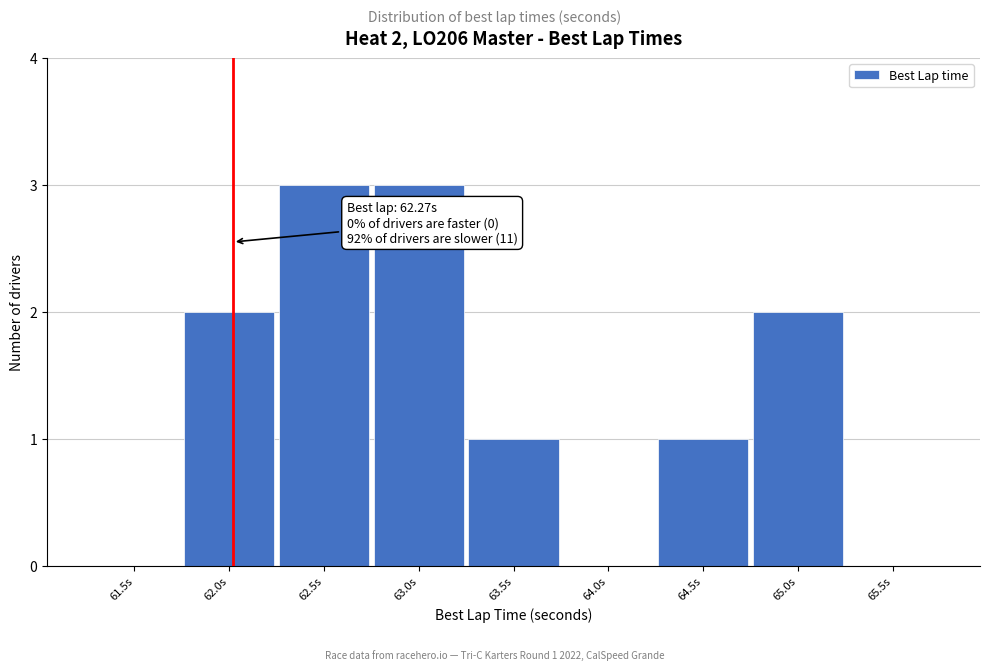

Reading left to right, what are all the values shown in this chart?

61.5s=0	62.0s=2	62.5s=3	63.0s=3	63.5s=1	64.0s=0	64.5s=1	65.0s=2	65.5s=0